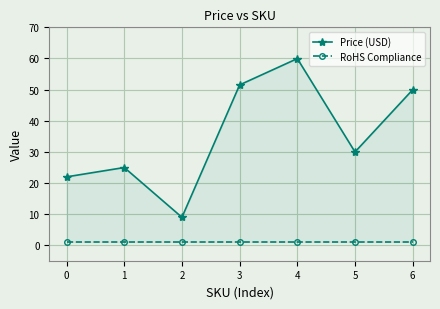

At 2, list the series in order from largest to smallest.

Price (USD), RoHS Compliance